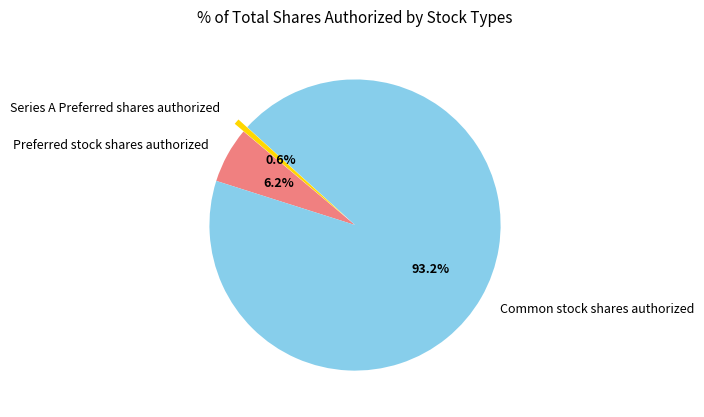

Which category has the biggest portion of the pie?

Common stock shares authorized